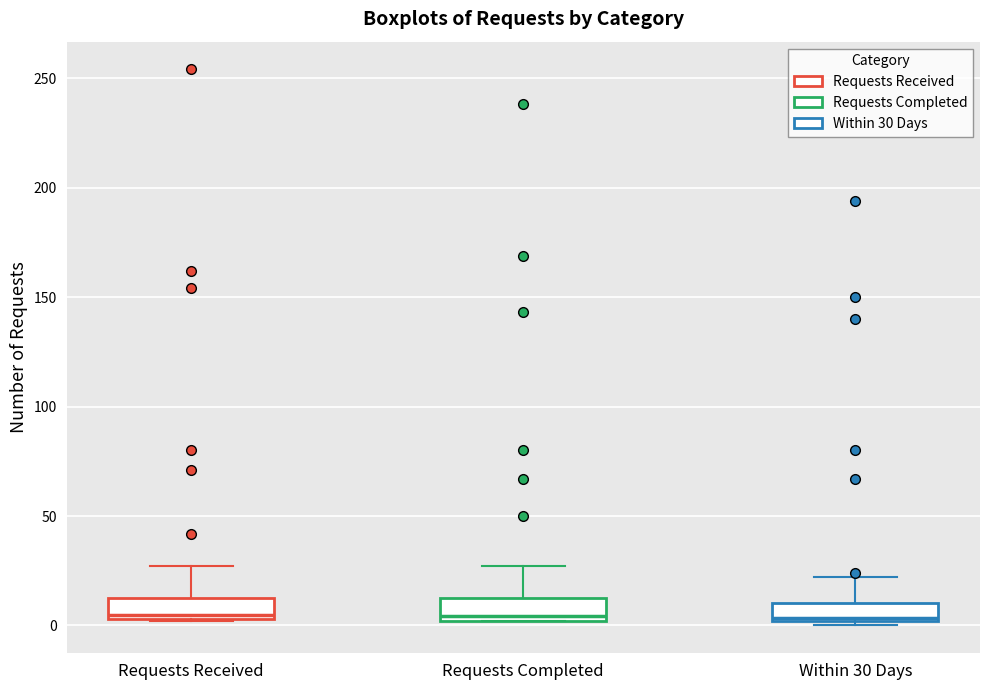

Reading left to right, read every box against the y-axis: the position of its median line, the range the box covers, and the ends of its whiskers. The values are not printed on the chart, so give them approximately, as read against the axis.

Requests Received: median 5 (just above the box's lower edge), box 5 to 15, whiskers 0 to 25
Requests Completed: median 5, box 0 to 15, whiskers 0 to 25
Within 30 Days: median 5, box 0 to 10, whiskers 0 (just below the box's lower edge) to 20